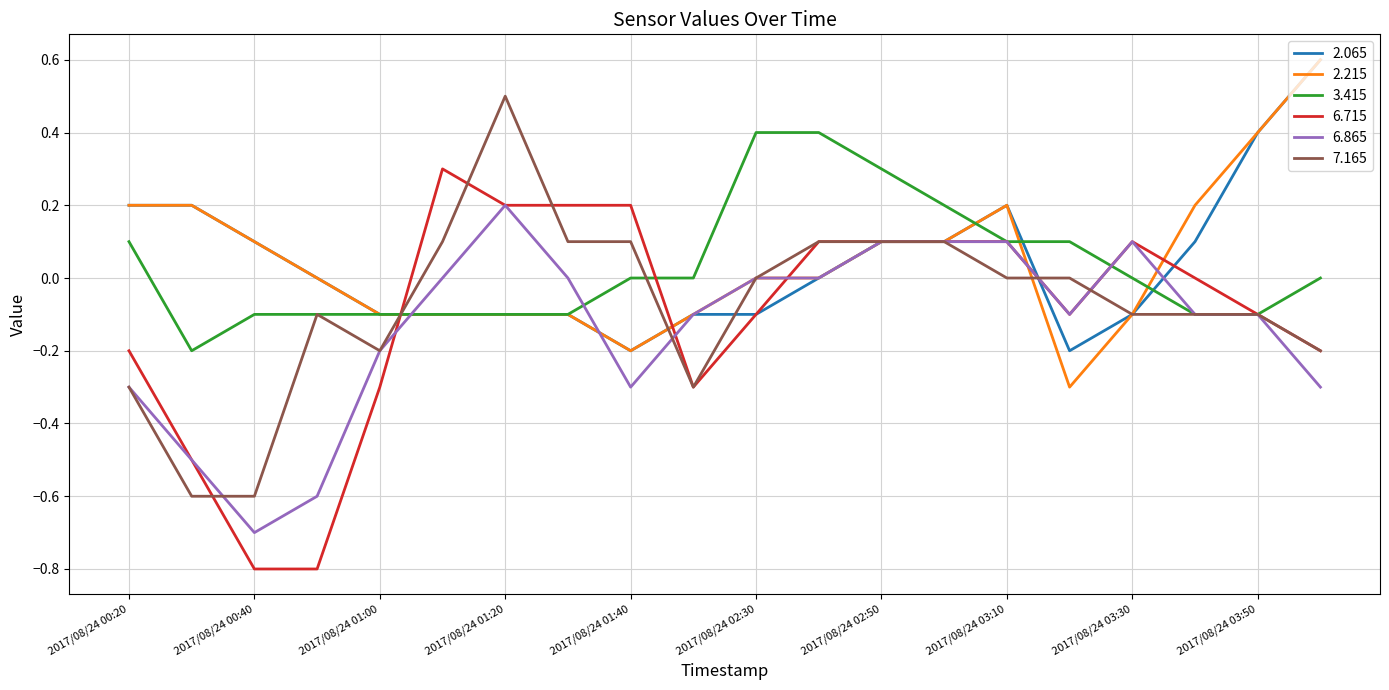

What is the maximum value for 7.165?

0.5